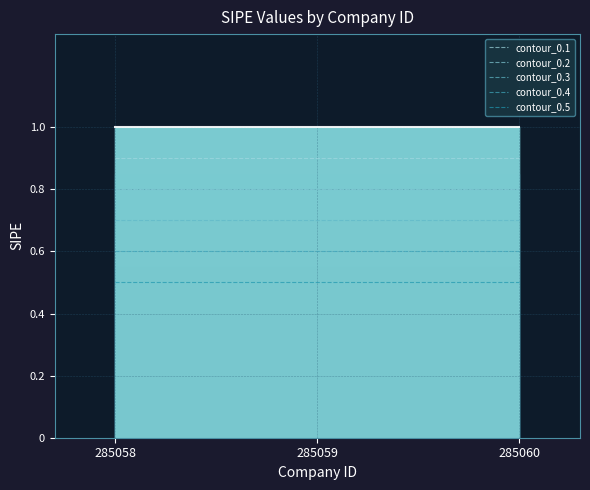

How many lines are shown in the chart?

5